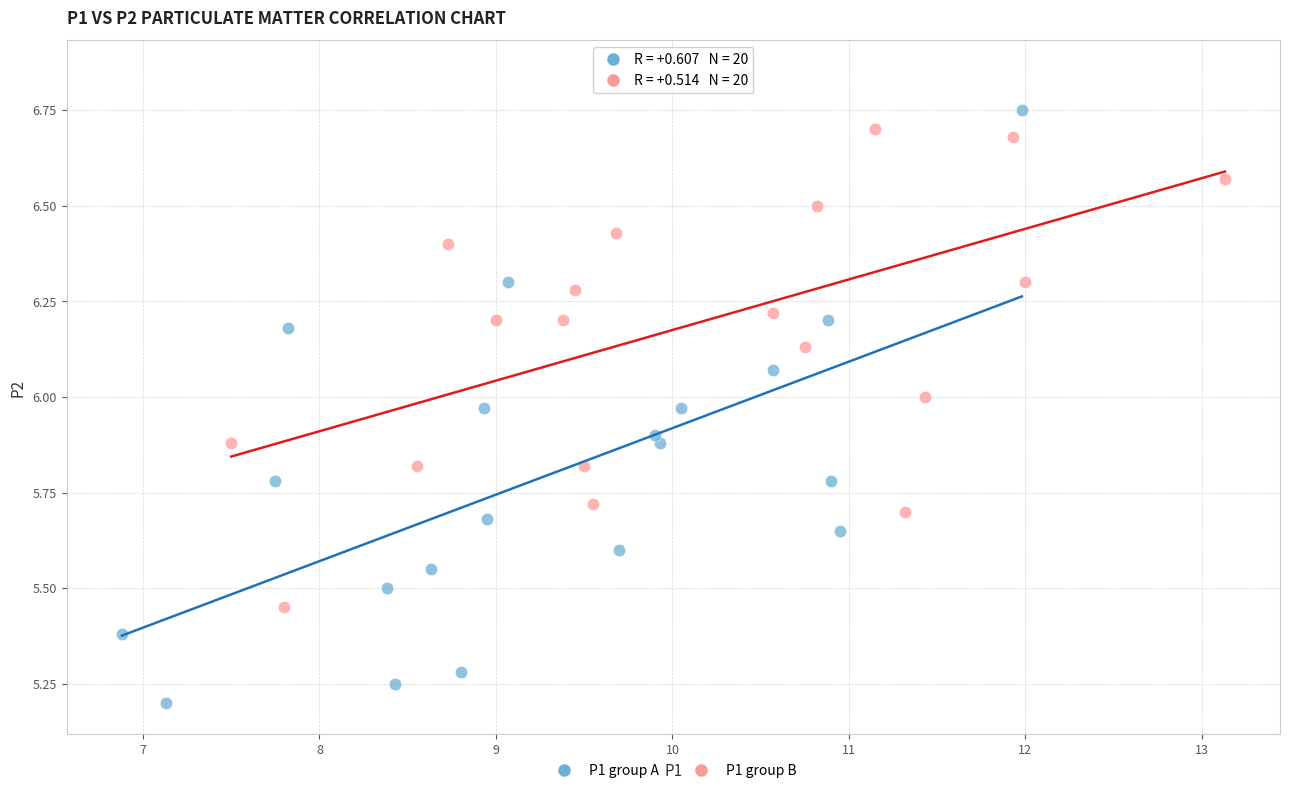

Which series reaches the maximum Y coordinate?

P1 group B